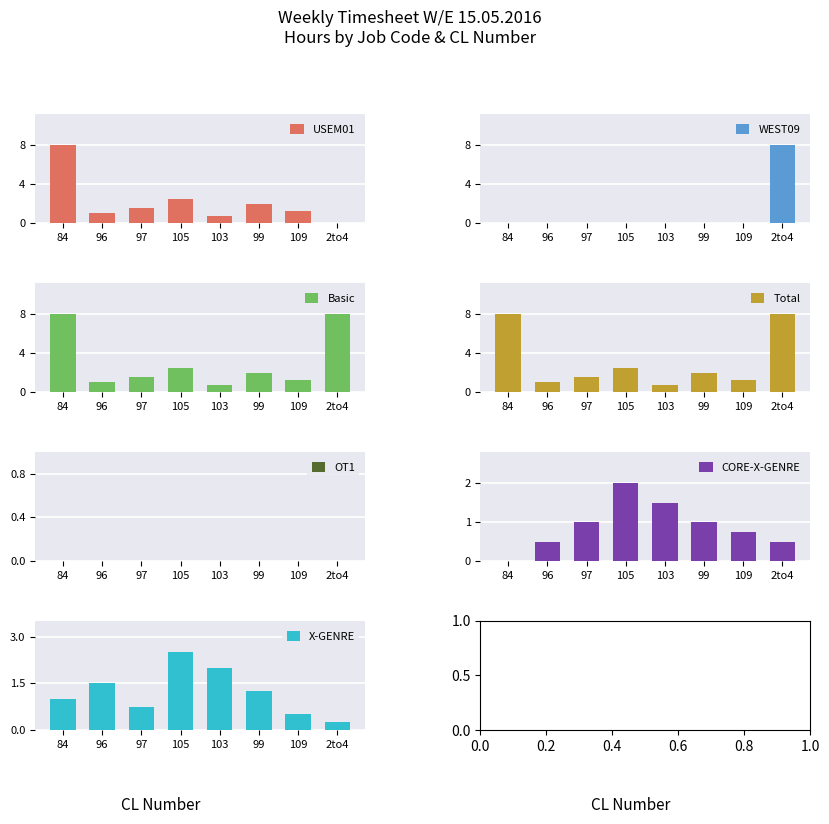

How many positive values does the USEM01 series have?

7